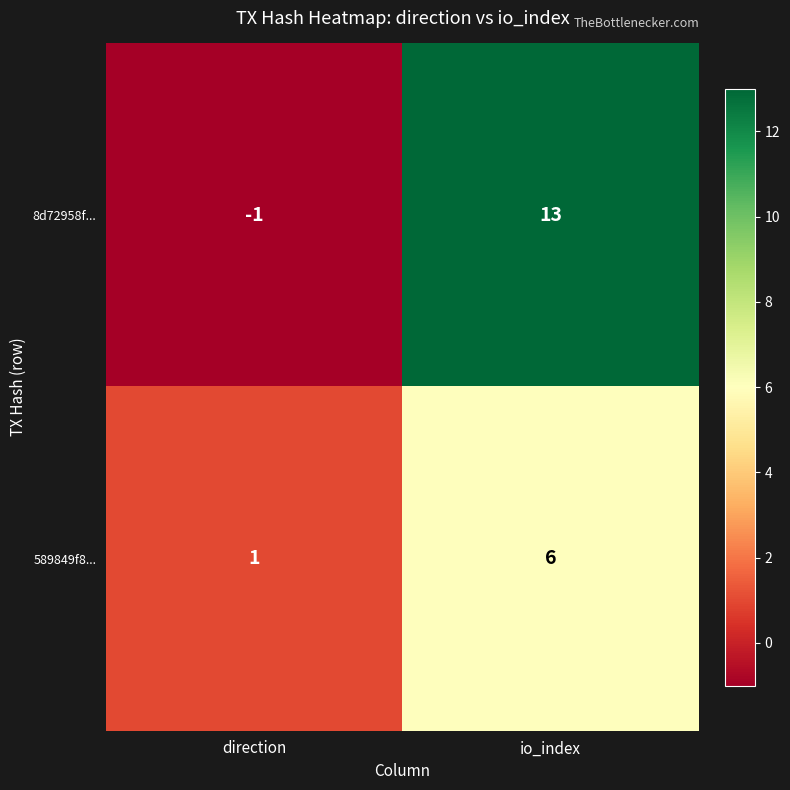

Is it true that 589849f8... equals 1 at direction?

True